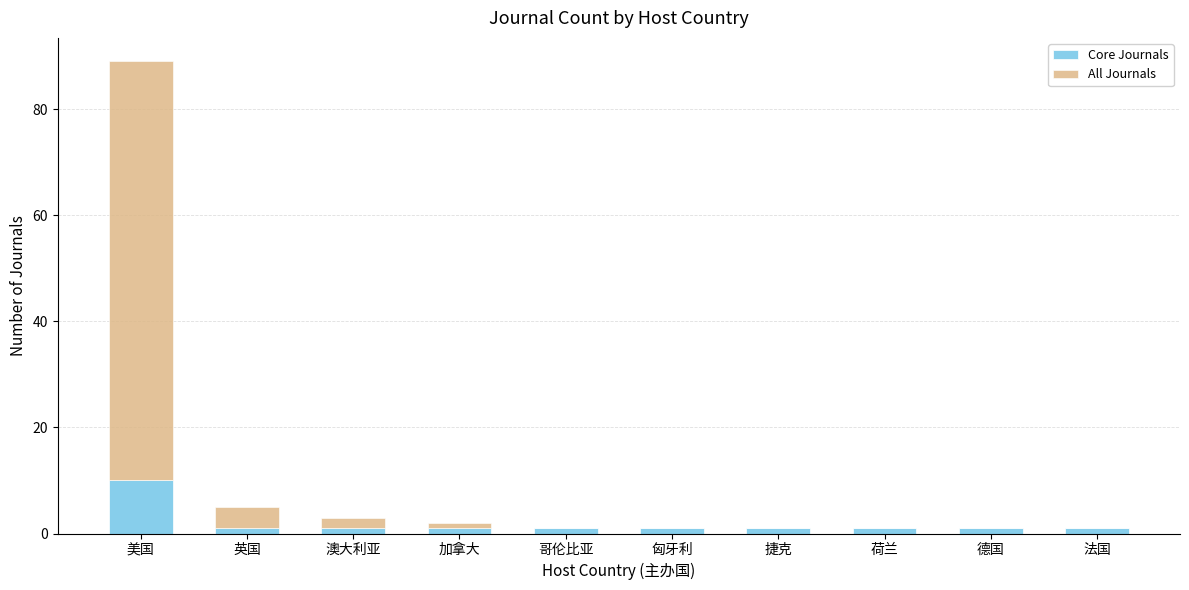

Reading left to right, transcribe the values for Core Journals.

美国=10	英国=1	澳大利亚=1	加拿大=1	哥伦比亚=1	匈牙利=1	捷克=1	荷兰=1	德国=1	法国=1